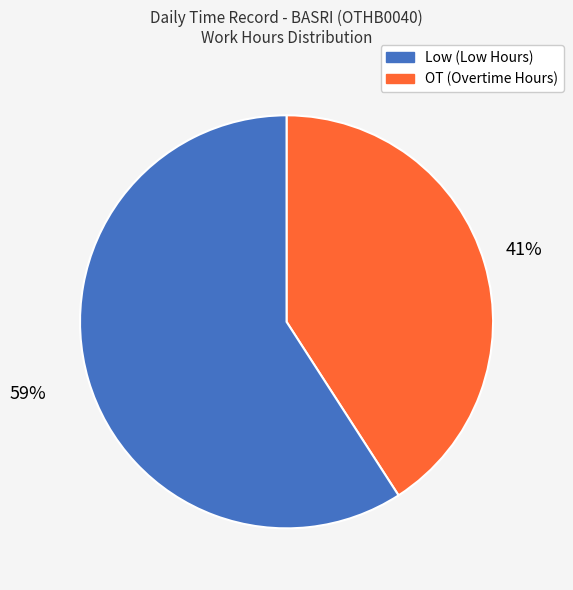

To the nearest percent, what is the average slice percentage?

50%